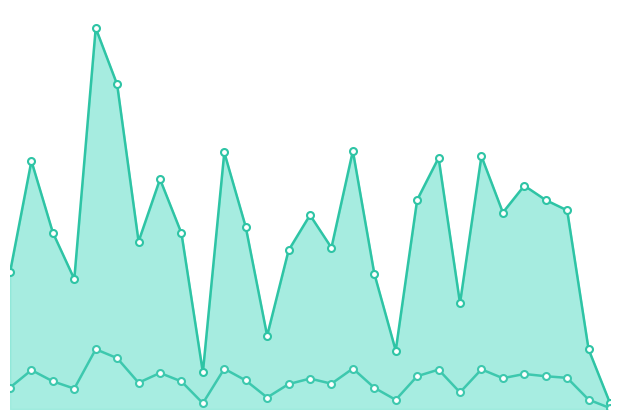

Which series has the widest spread of values?

Extended Retail Line